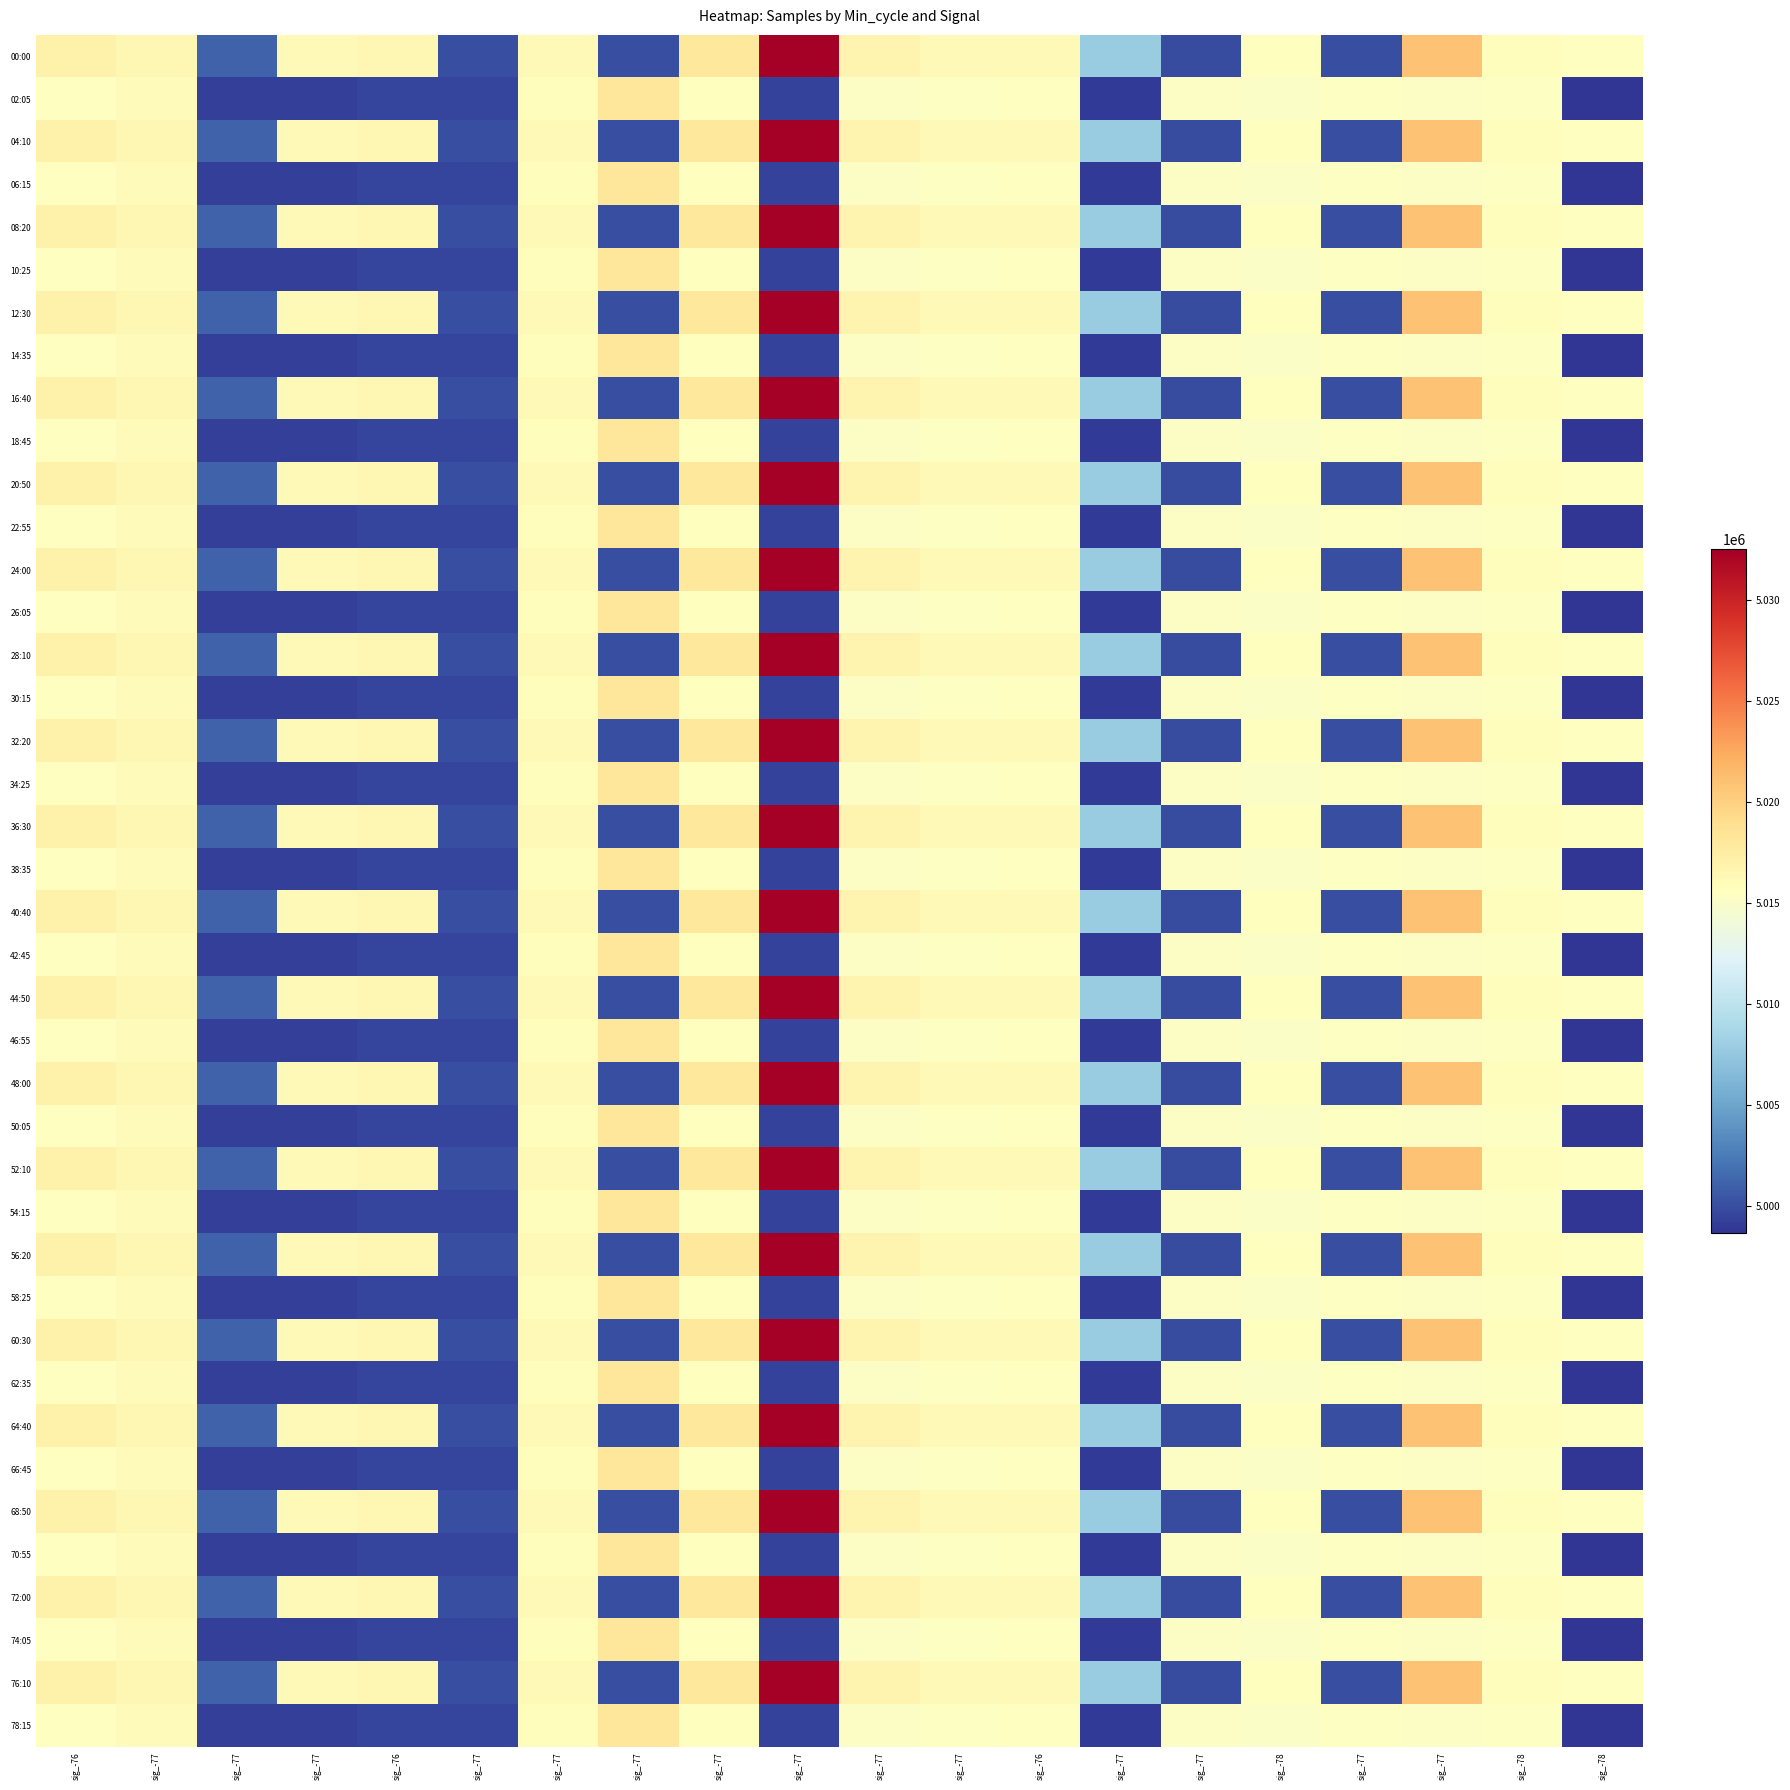

How many series are shown in this chart?

40